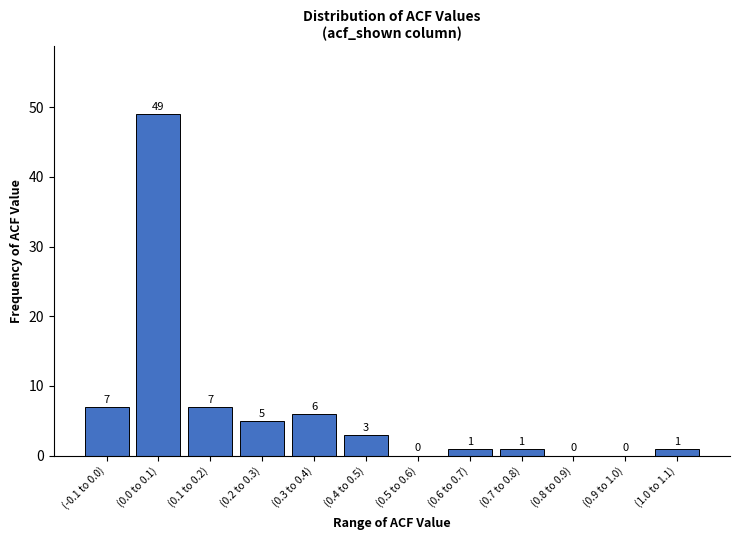

Reading right to left, transcribe all the data shown in this chart.

(1.0 to 1.1)=1	(0.9 to 1.0)=0	(0.8 to 0.9)=0	(0.7 to 0.8)=1	(0.6 to 0.7)=1	(0.5 to 0.6)=0	(0.4 to 0.5)=3	(0.3 to 0.4)=6	(0.2 to 0.3)=5	(0.1 to 0.2)=7	(0.0 to 0.1)=49	(-0.1 to 0.0)=7